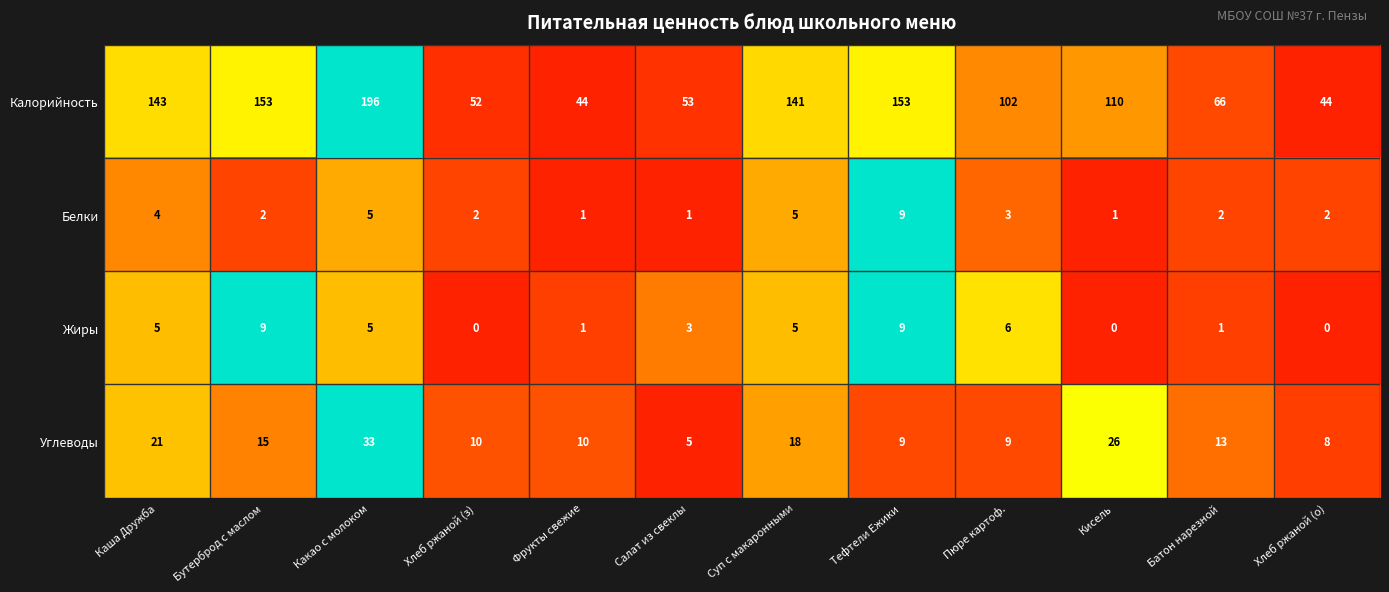

At which category is the sum across all series the highest?

Какао с молоком